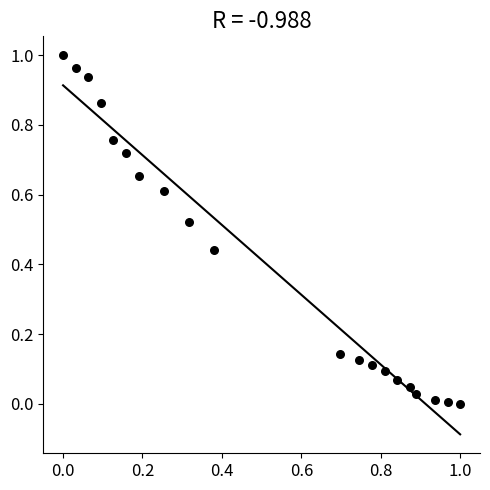

How many data points are displayed?

20